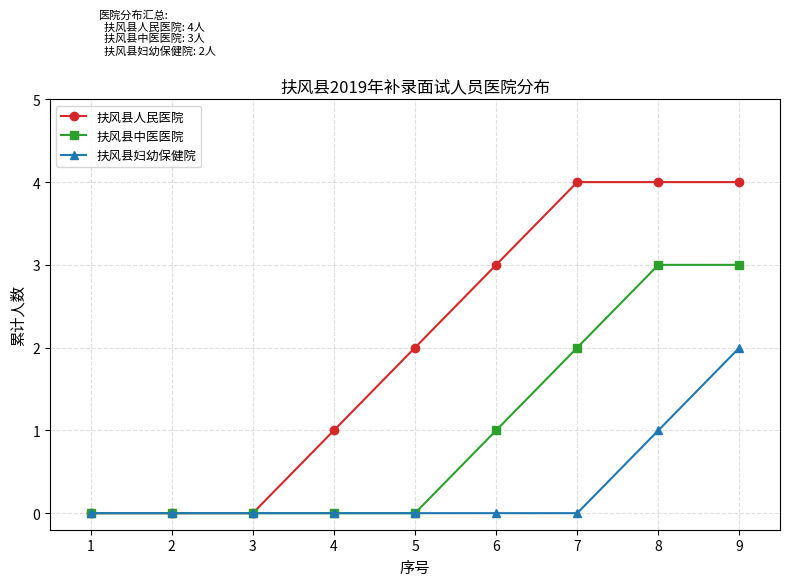

How many 扶风县人民医院 values are between 0 and 4?

9